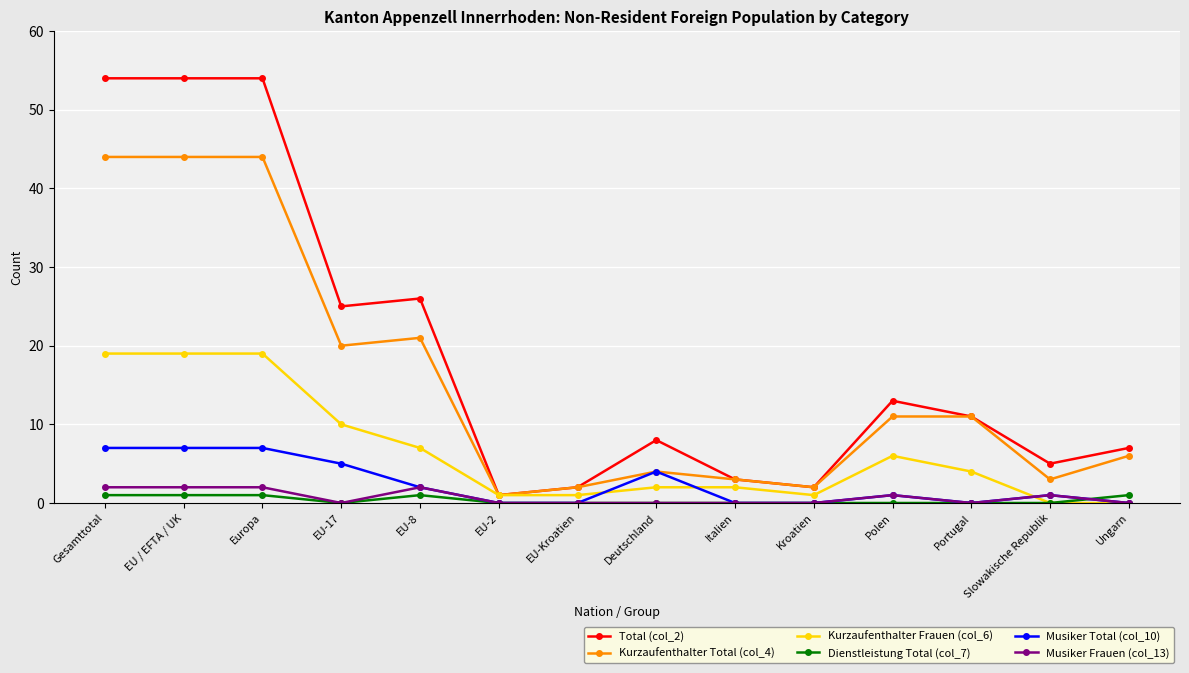

At how many categories does at least one series exceed 32?

3